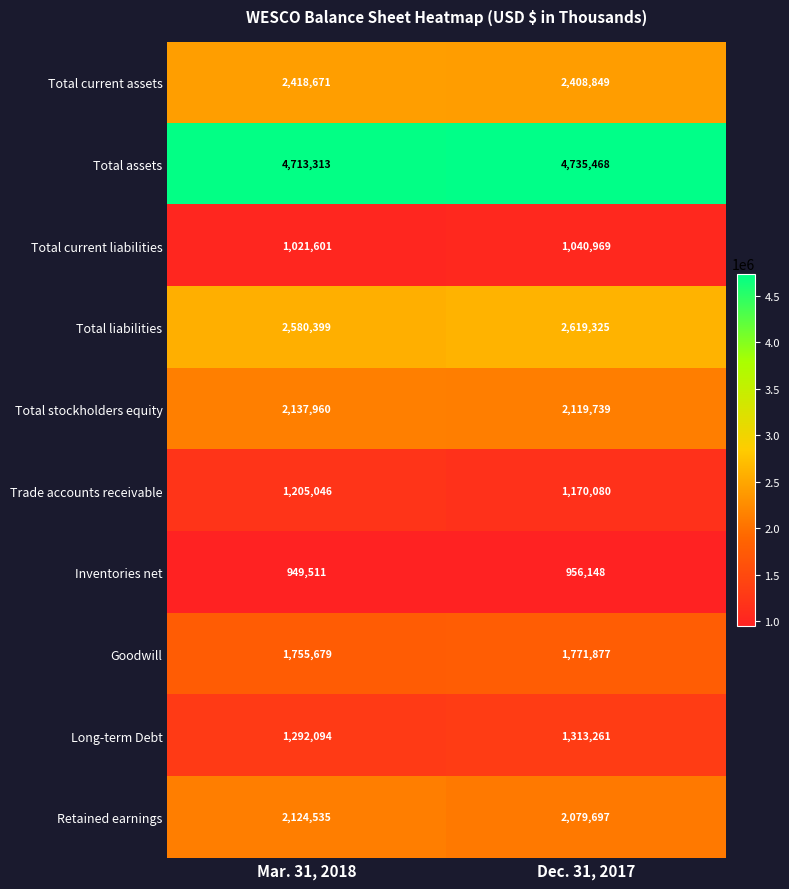

The value of Retained earnings at Mar. 31, 2018 is 2907440. True or false?

False